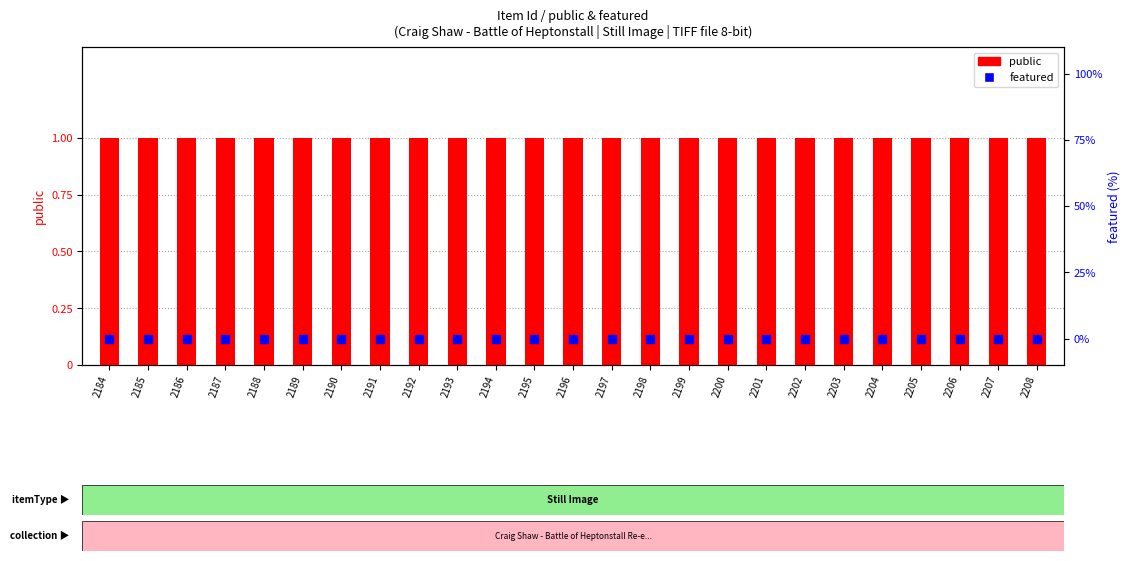

At which category is the sum across all series the highest?

2184